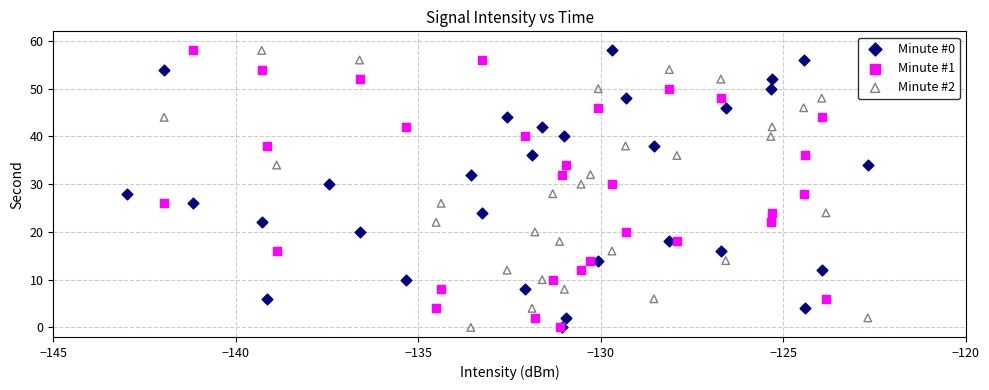

What are all the series names shown in the legend?

Minute #0, Minute #1, Minute #2